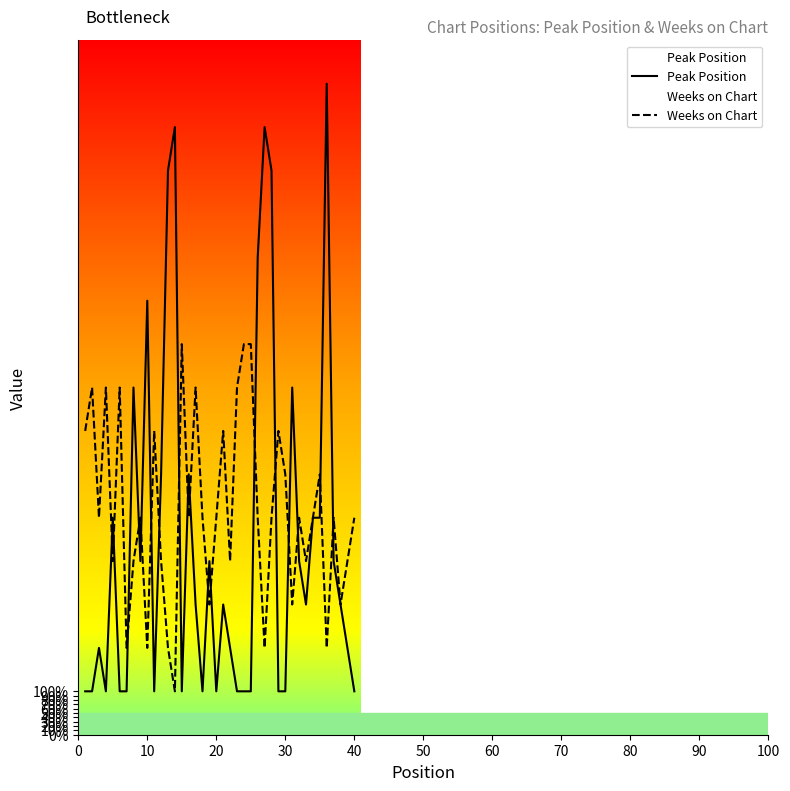

Does the chart display data point markers on the line(s)?

No